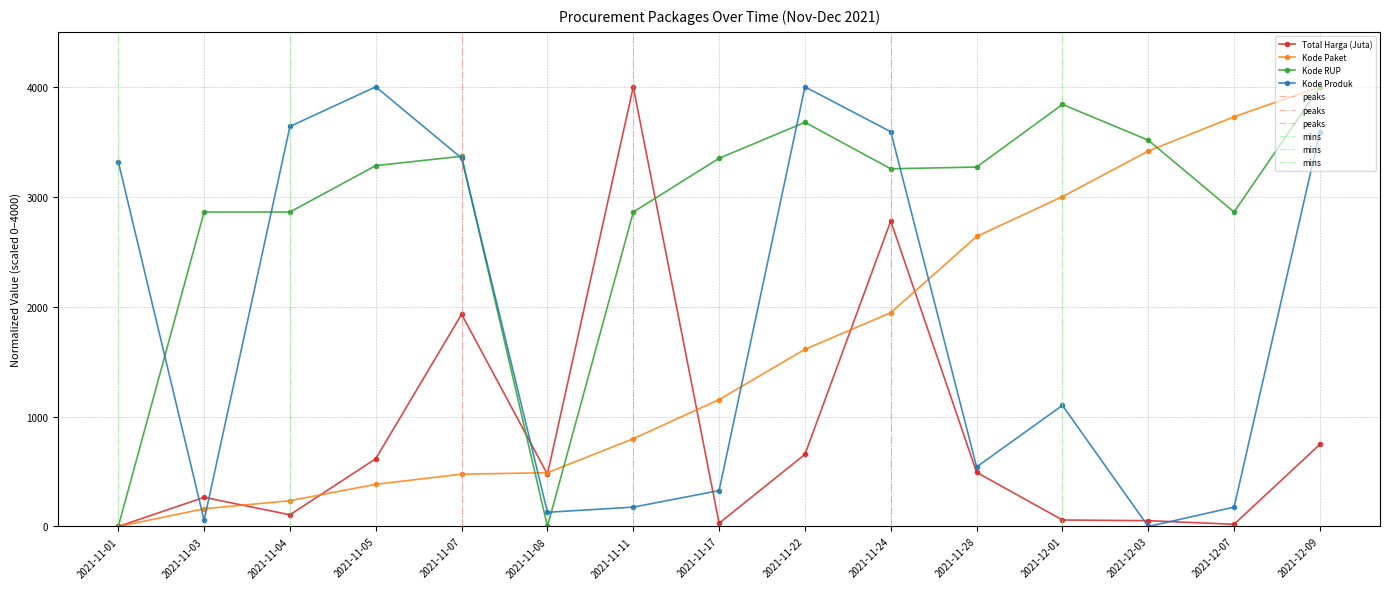

Reading left to right, extract all data points from this chart.

Total Harga (Juta): 2021-11-01=0.0	2021-11-03=265.3	2021-11-04=106.4	2021-11-05=616.6	2021-11-07=1931.0	2021-11-08=475.2	2021-11-11=4000.0	2021-11-17=29.4	2021-11-22=656.2	2021-11-24=2779.4	2021-11-28=492.8	2021-12-01=59.3	2021-12-03=53.0	2021-12-07=20.0	2021-12-09=747.7
Kode Paket: 2021-11-01=0.0	2021-11-03=161.1	2021-11-04=234.8	2021-11-05=383.9	2021-11-07=476.2	2021-11-08=489.3	2021-11-11=798.4	2021-11-17=1154.1	2021-11-22=1611.6	2021-11-24=1945.0	2021-11-28=2638.4	2021-12-01=3000.5	2021-12-03=3415.1	2021-12-07=3727.5	2021-12-09=4000.0
Kode RUP: 2021-11-01=0.0	2021-11-03=2860.9	2021-11-04=2860.9	2021-11-05=3283.4	2021-11-07=3367.9	2021-11-08=0.6	2021-11-11=2860.9	2021-11-17=3349.8	2021-11-22=3676.9	2021-11-24=3254.3	2021-11-28=3270.0	2021-12-01=3839.6	2021-12-03=3514.9	2021-12-07=2860.9	2021-12-09=4000.0
Kode Produk: 2021-11-01=3318.6	2021-11-03=55.8	2021-11-04=3639.5	2021-11-05=4000.0	2021-11-07=3351.1	2021-11-08=129.4	2021-11-11=176.2	2021-11-17=326.7	2021-11-22=3999.9	2021-11-24=3591.2	2021-11-28=541.5	2021-12-01=1102.1	2021-12-03=0.0	2021-12-07=176.2	2021-12-09=3591.2